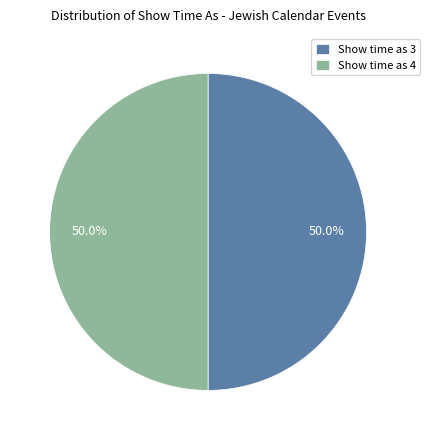

How many segments does this pie chart have?

2